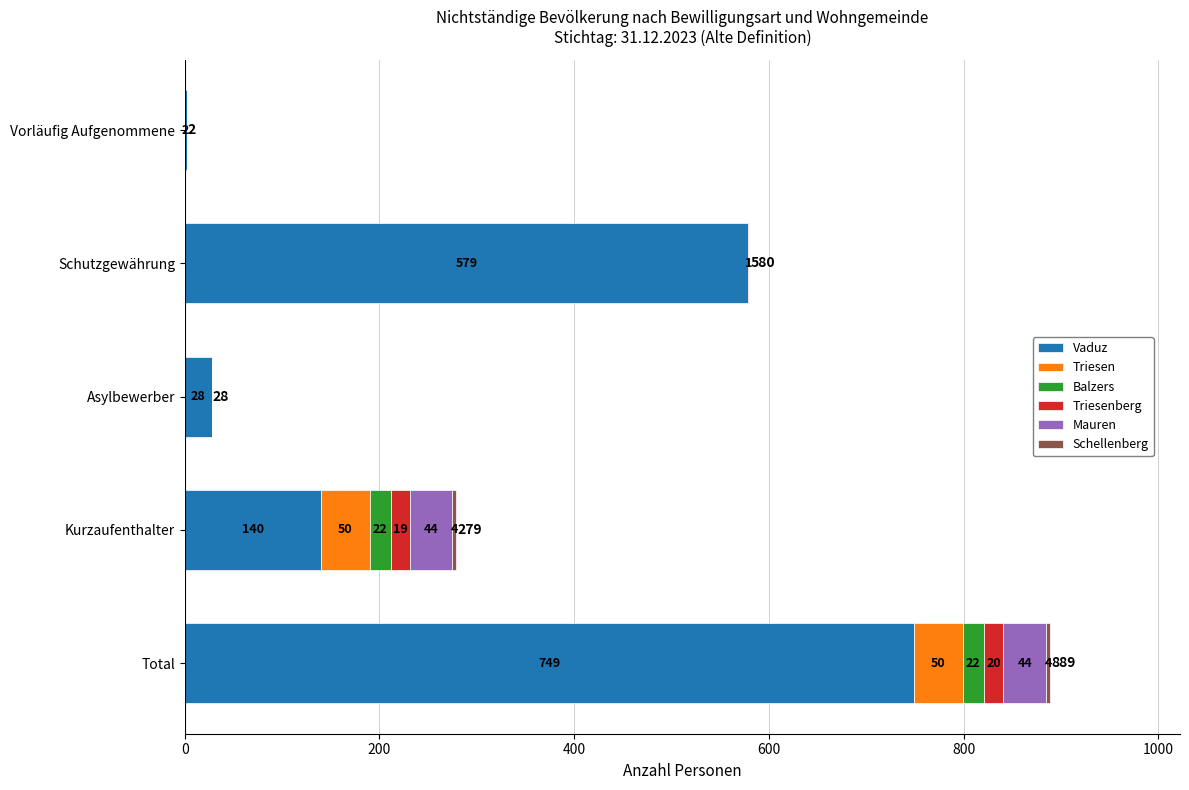

What is the highest value of the Vaduz series?

749